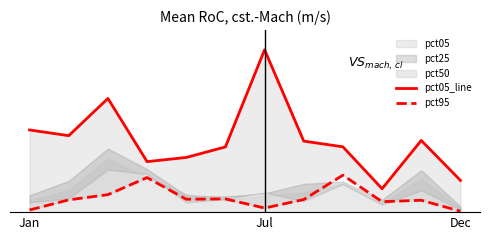

How many lines are shown in the chart?

2